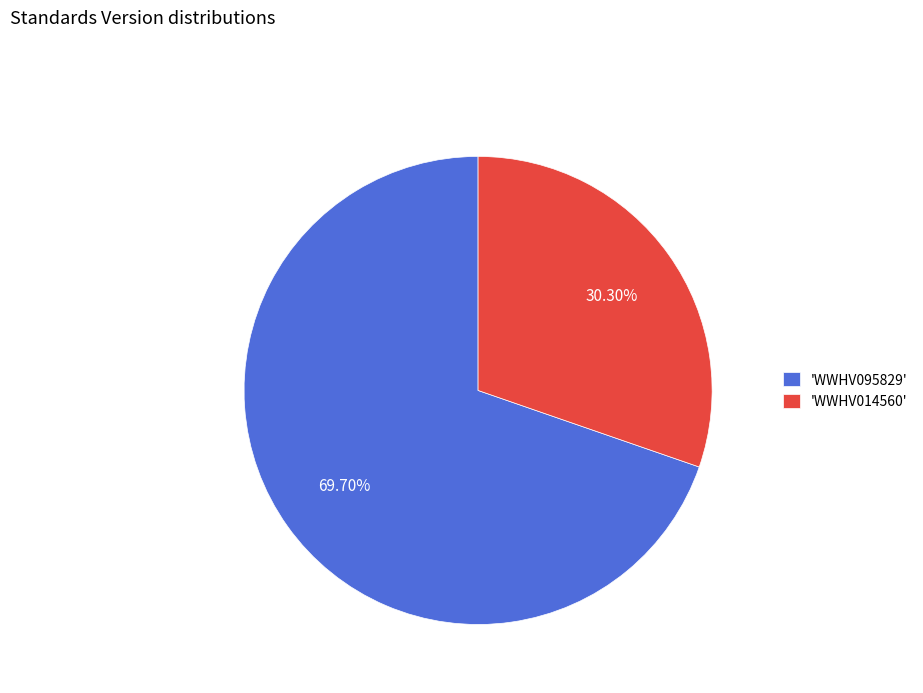

Is there any slice that represents more than half of the pie?

Yes